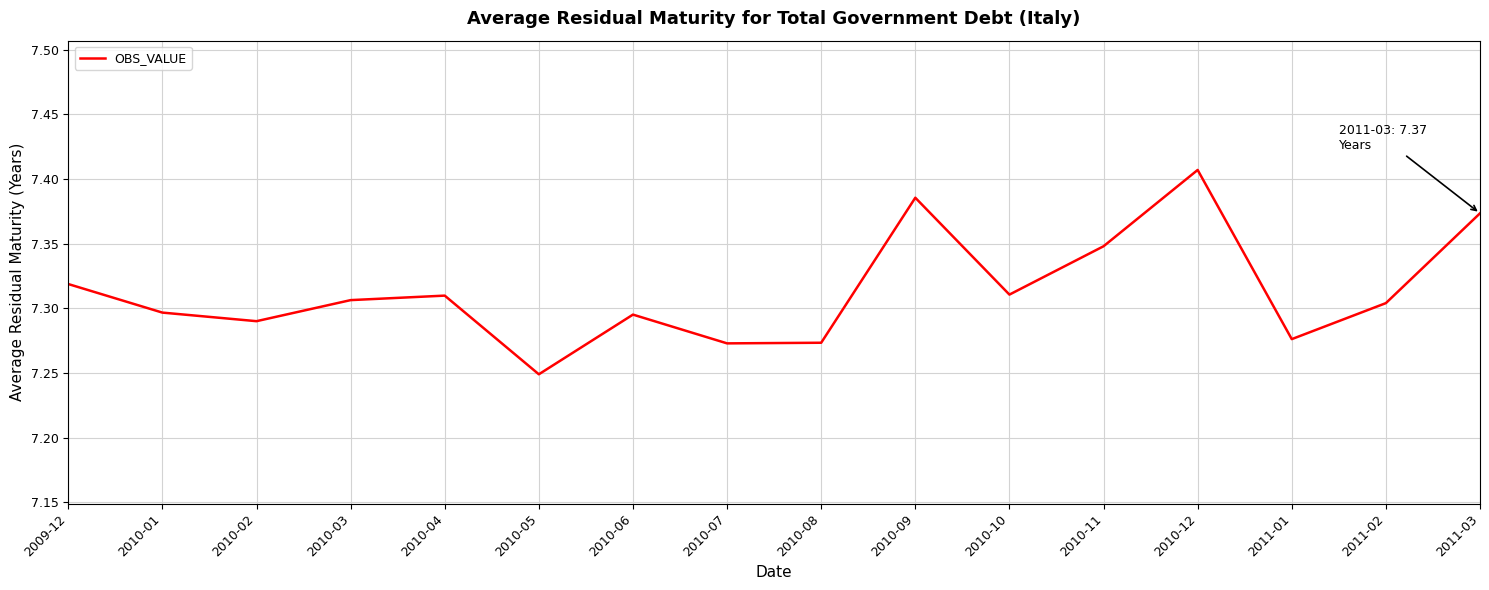

What is the ratio of the value at 2011-01 to the value at 2010-03?

1.0